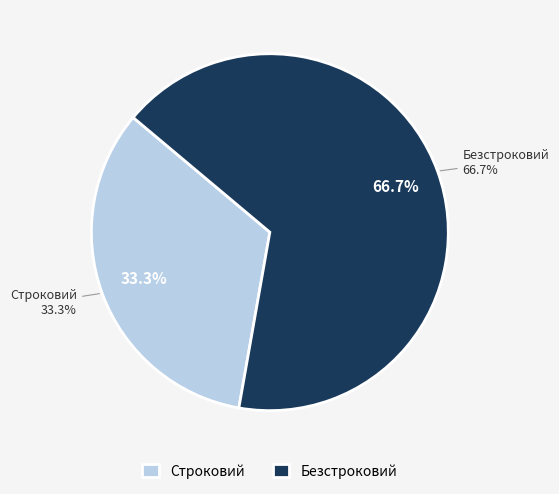

How many segments does this pie chart have?

2